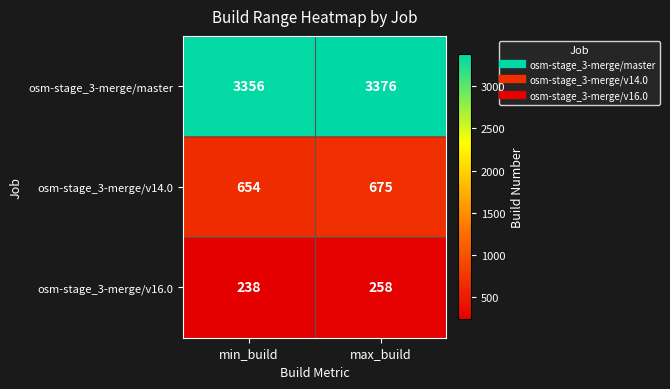

What is the highest value of the osm-stage_3-merge/master series?

3376